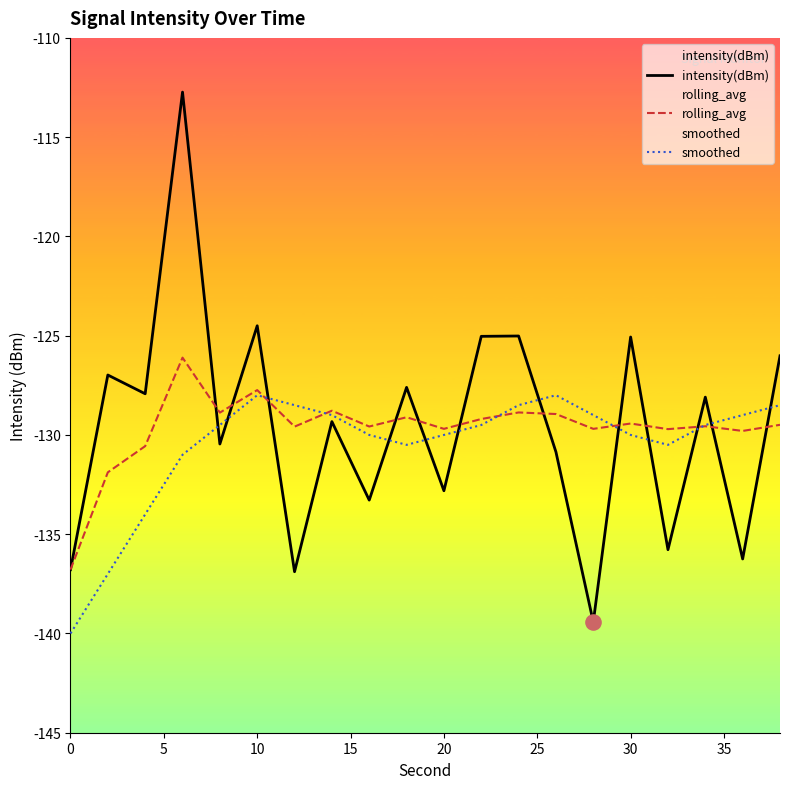

What is the total value across all series at 5?

-395.9